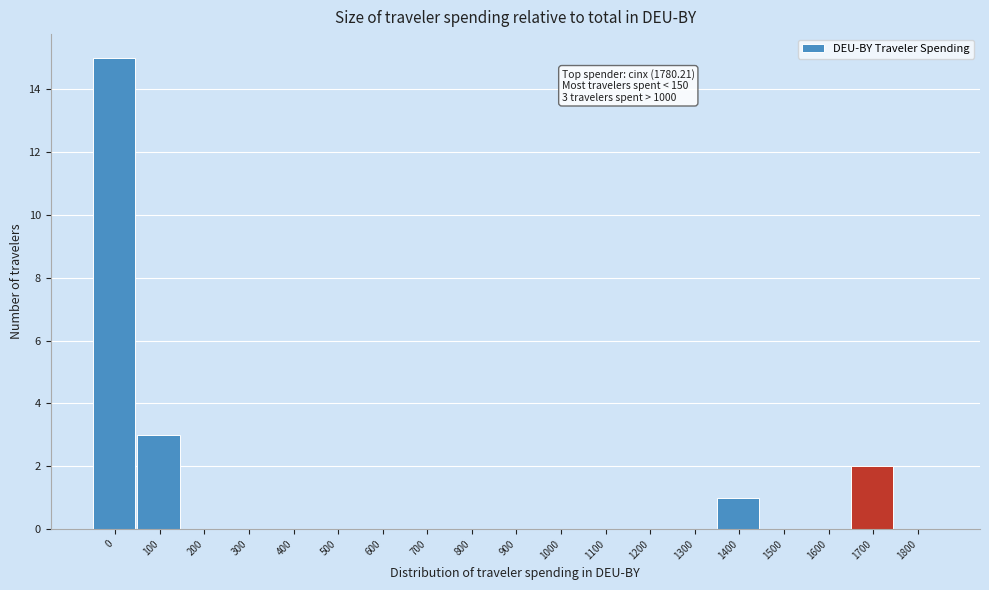

Reading left to right, list all the values displayed in this chart.

0=15	100=3	200=0	300=0	400=0	500=0	600=0	700=0	800=0	900=0	1000=0	1100=0	1200=0	1300=0	1400=1	1500=0	1600=0	1700=2	1800=0